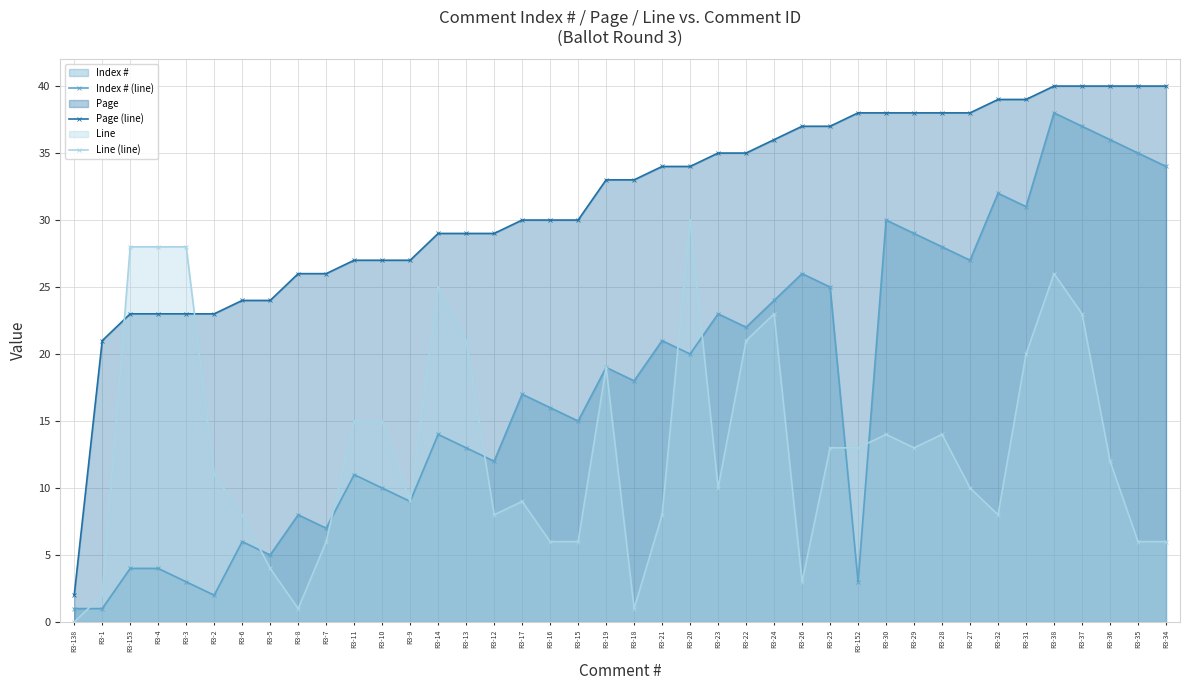

True or false: Index # (line) and Page (line) intersect in this chart.

False